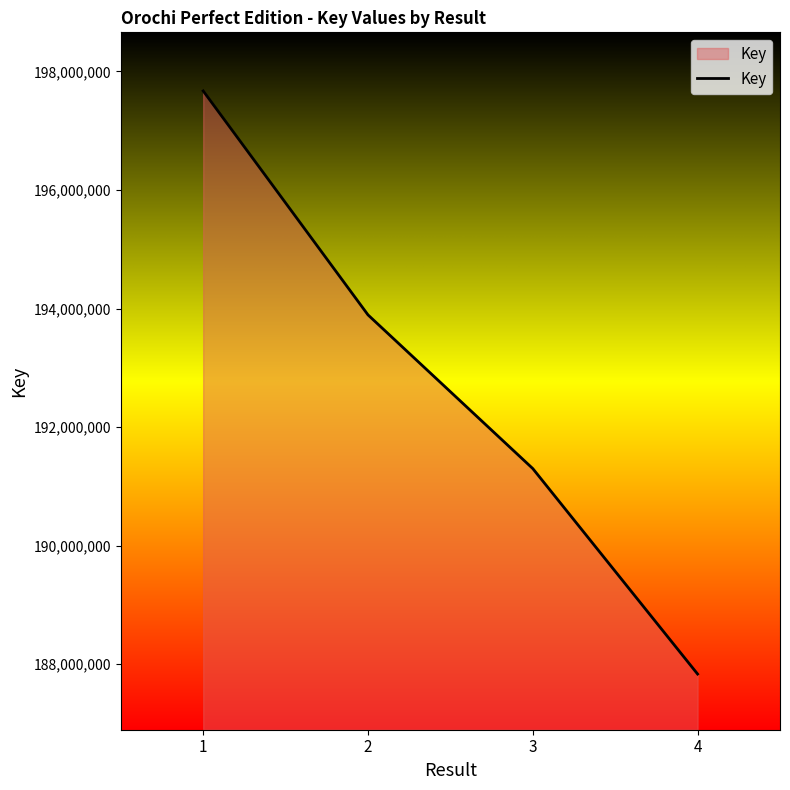

What is the minimum value shown in the chart?

187835241